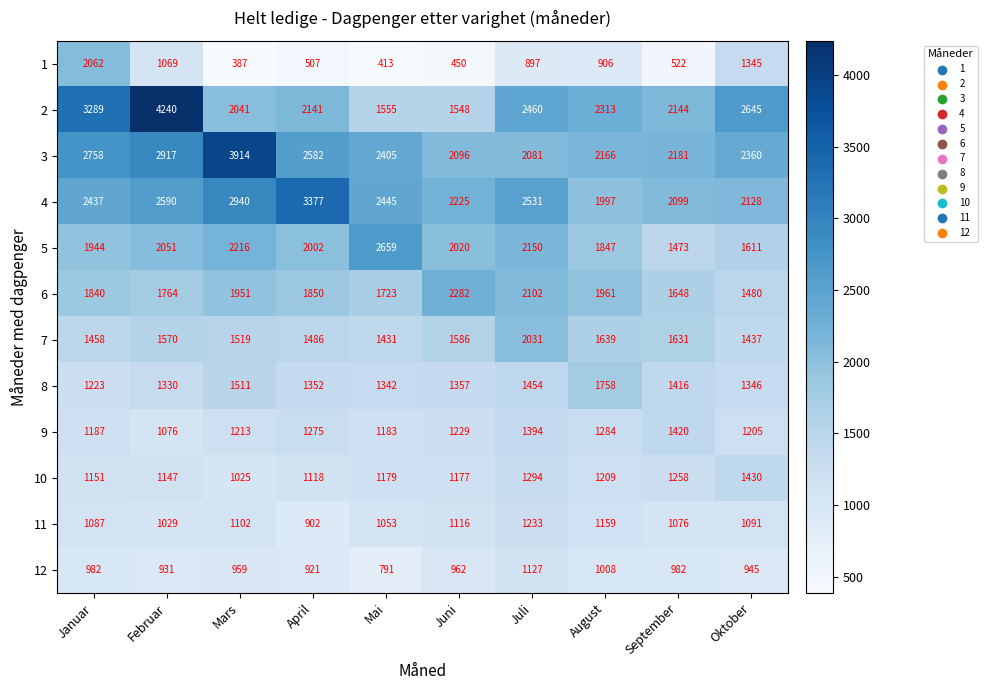

True or false: 8 has a value of 480 at Juni.

False